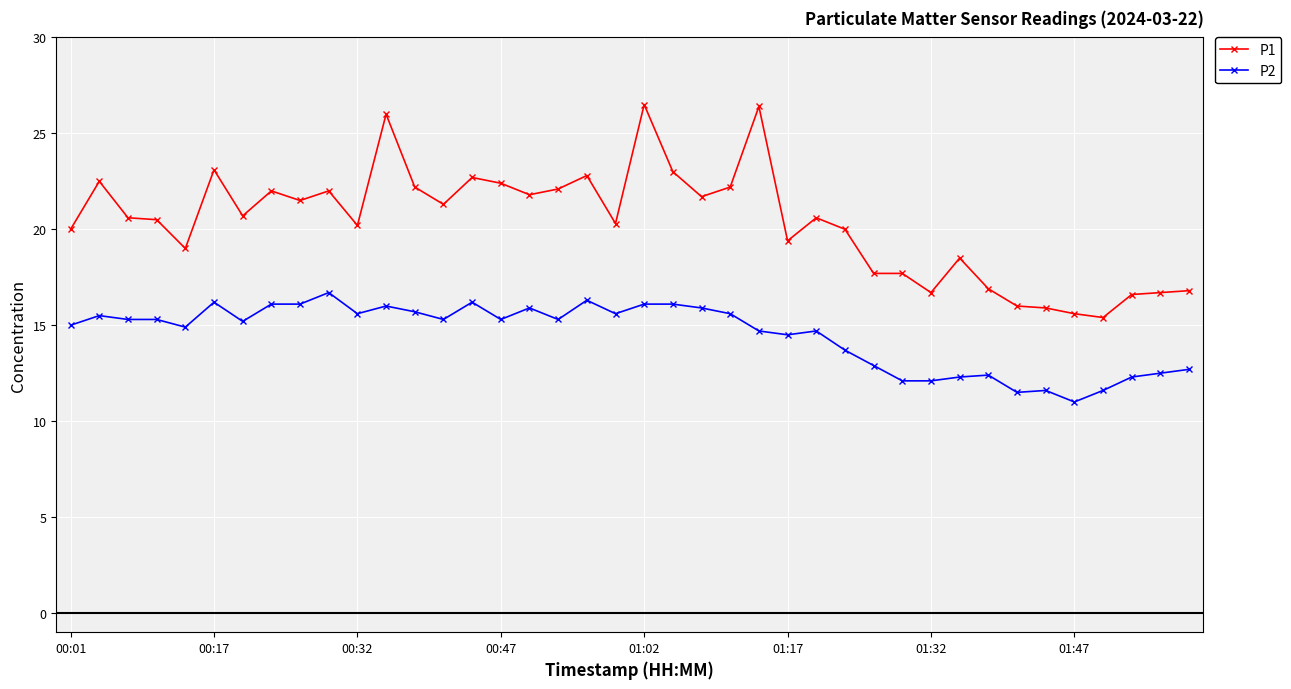

True or false: P2 and P1 intersect in this chart.

False